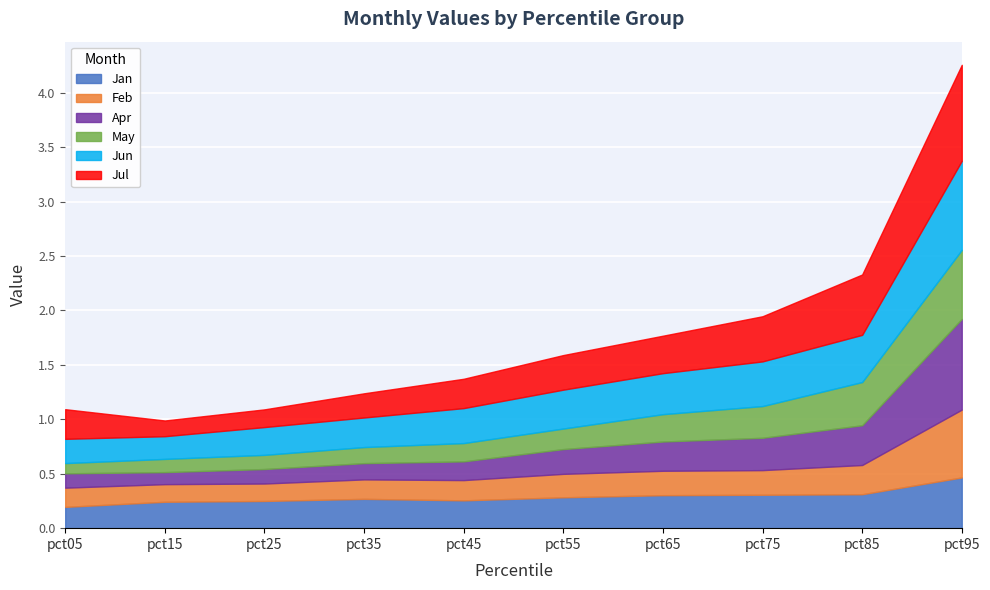

Rank the series by their maximum value, from highest to lowest.

Jul, Apr, Jun, May, Feb, Jan